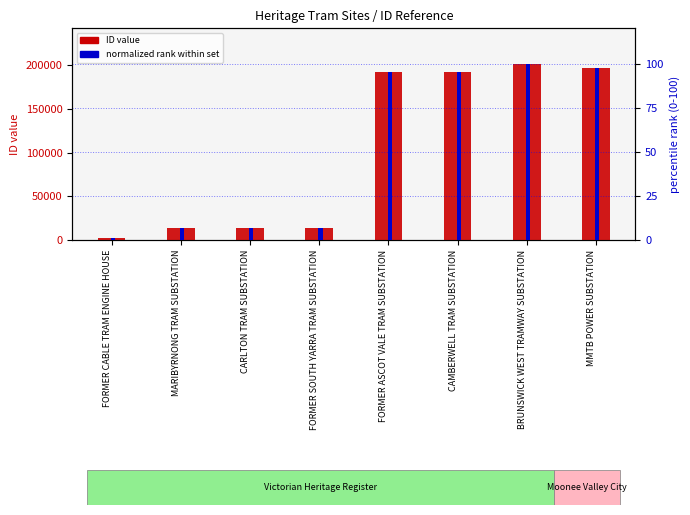

List the series in order of their overall mean, highest first.

ID (count), normalized rank (0-100)